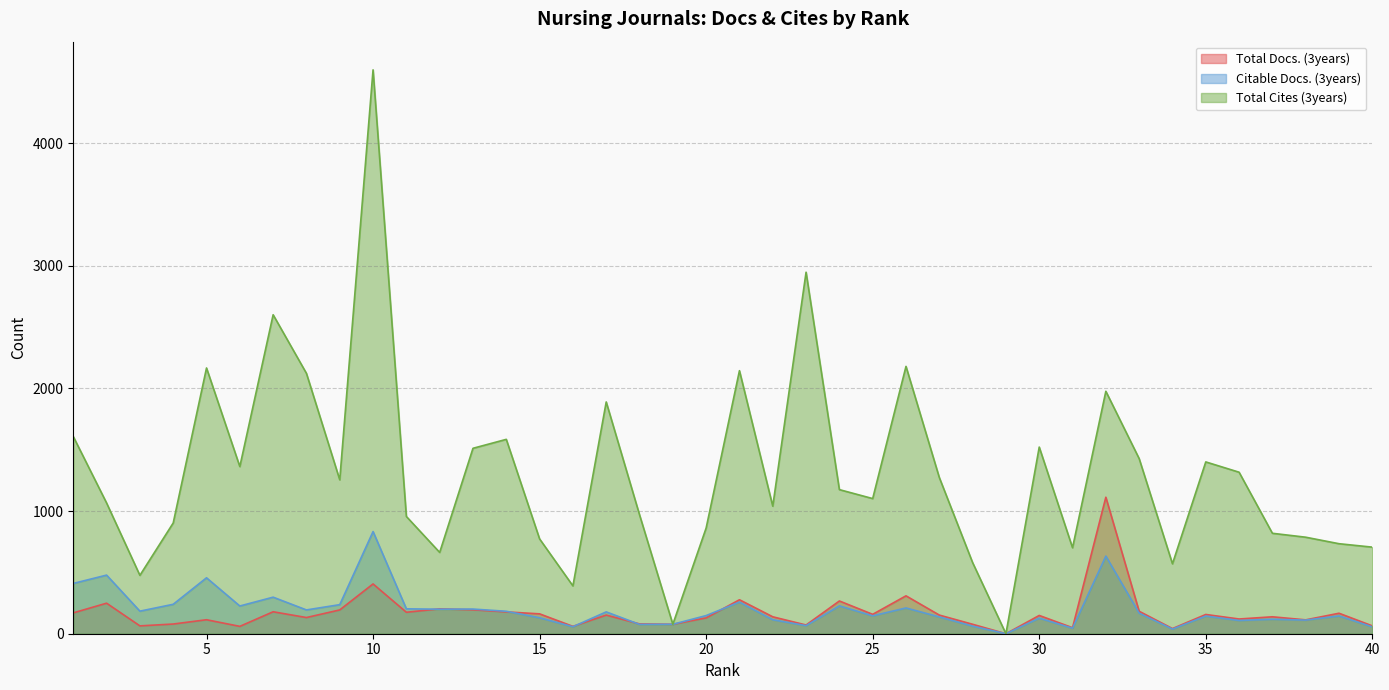

True or false: Citable Docs. (3years) and Total Cites (3years) intersect in this chart.

False